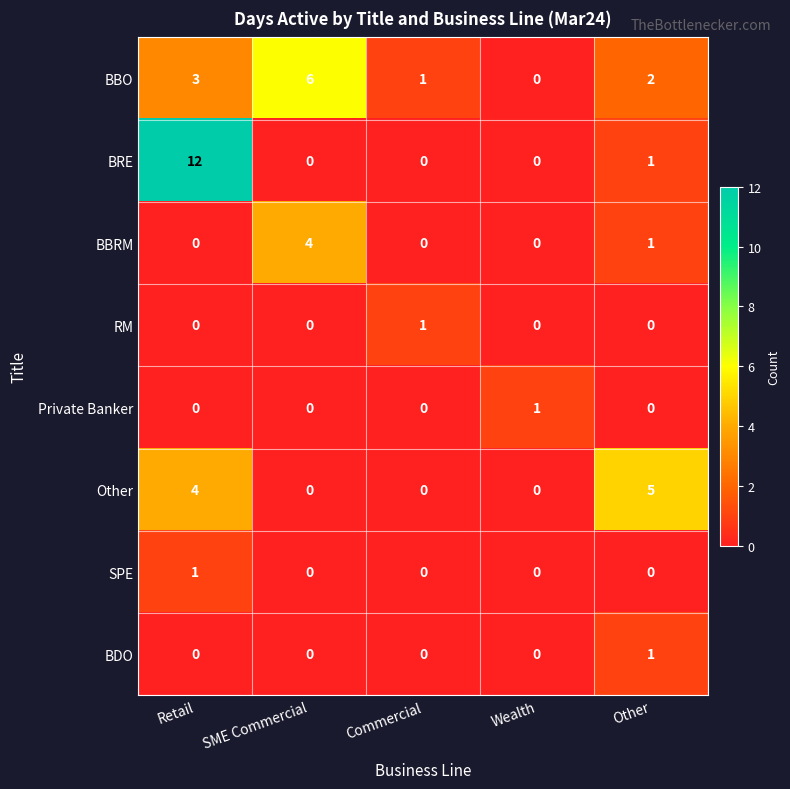

What is the difference between the BBRM values at Other and SME Commercial?

3